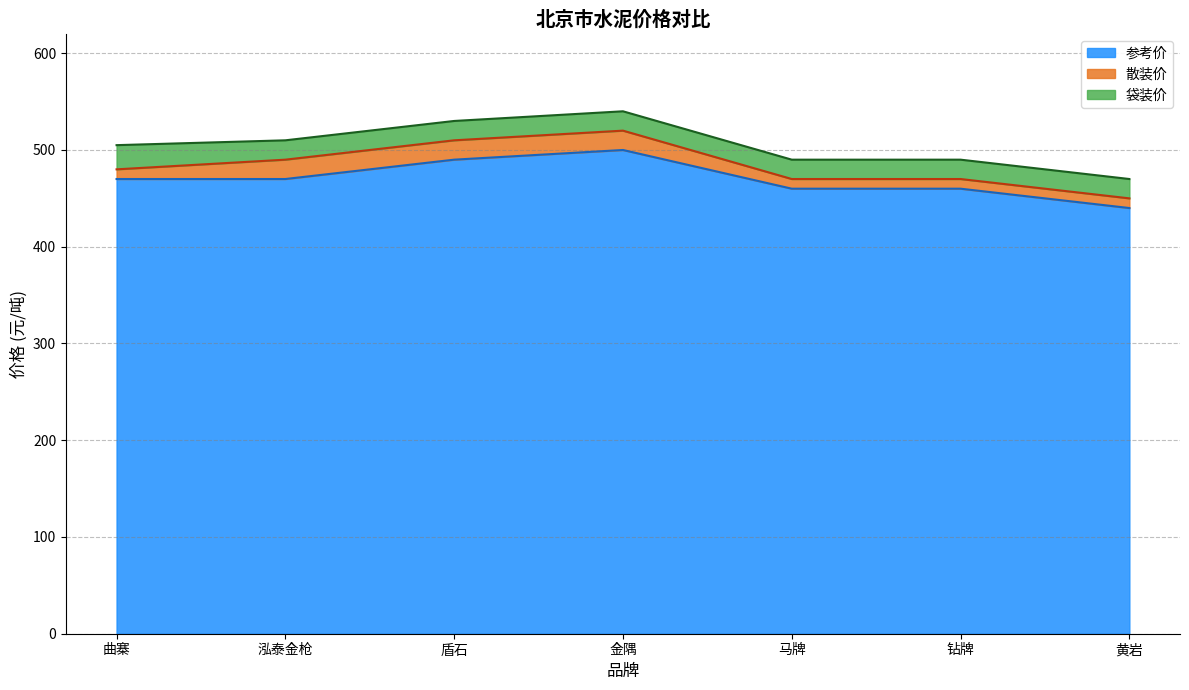

Is the value of 散装价 at 盾石 greater than the value of 袋装价 at 盾石?

No